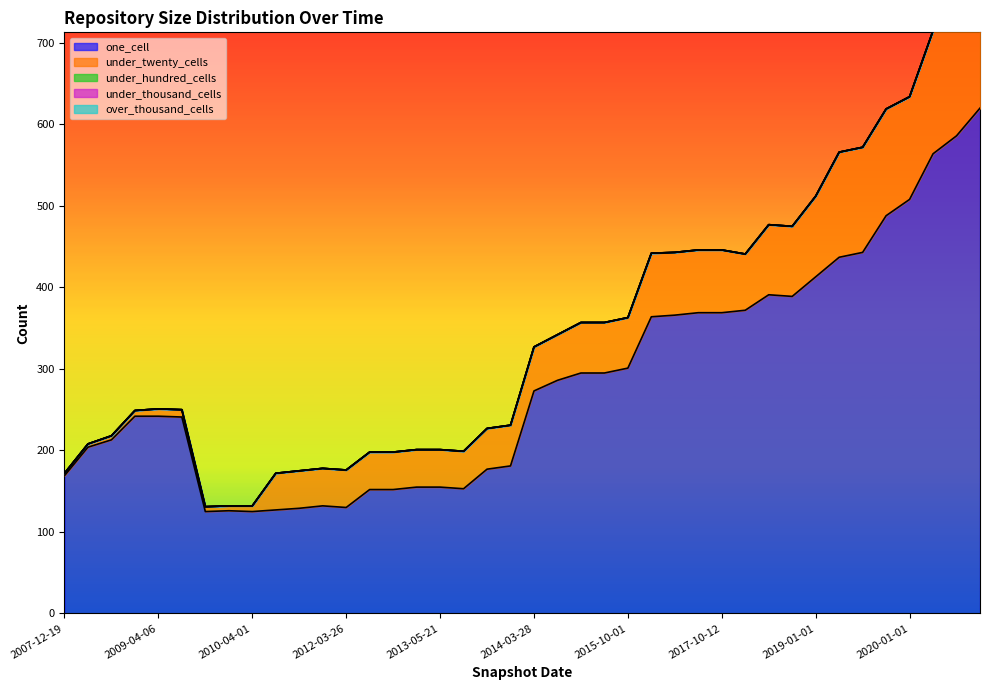

At which category does the chart reach its peak across all series?

2020-10-01